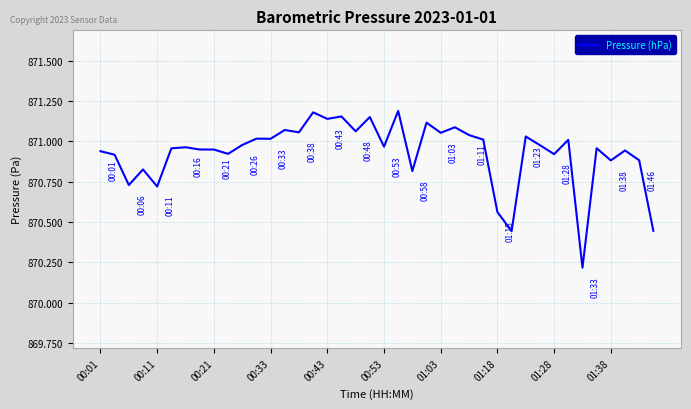

How many lines are shown in the chart?

1